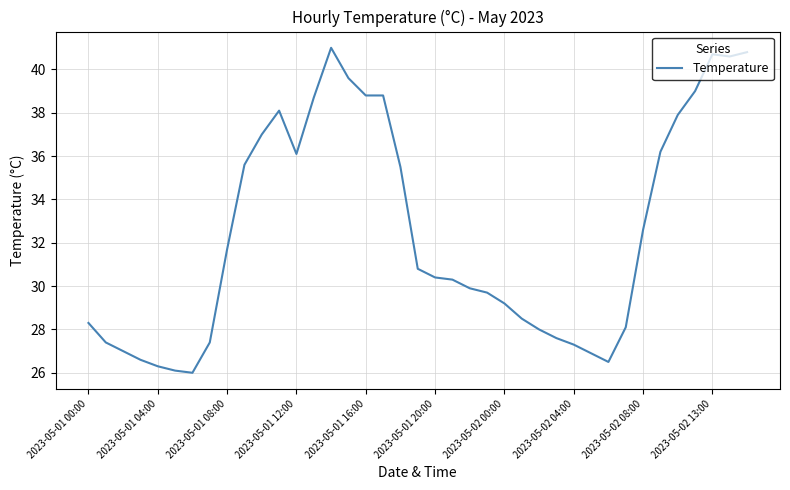

What is the smallest value displayed?

26.0